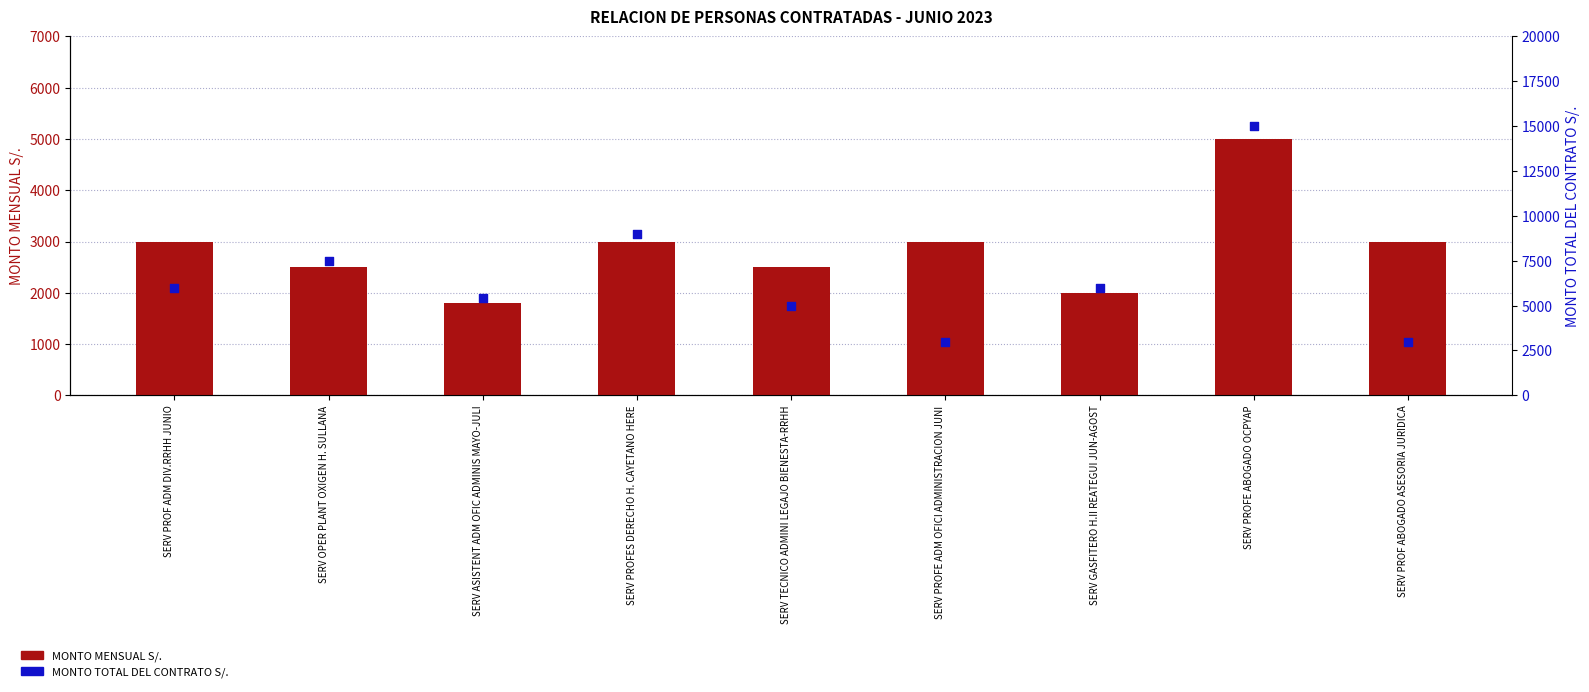

What are all the series names shown in the legend?

MONTO MENSUAL S/., MONTO TOTAL DEL CONTRATO S/.